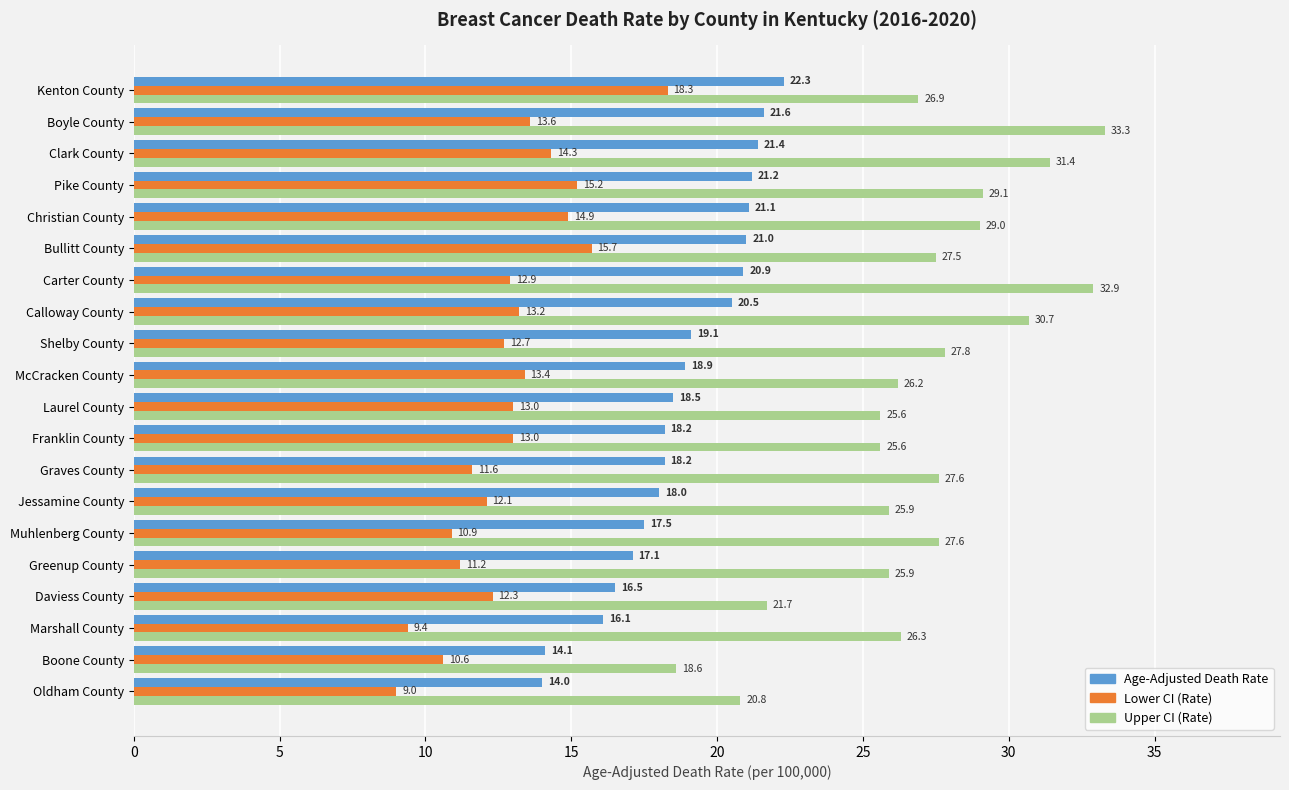

How many series are shown in this chart?

3